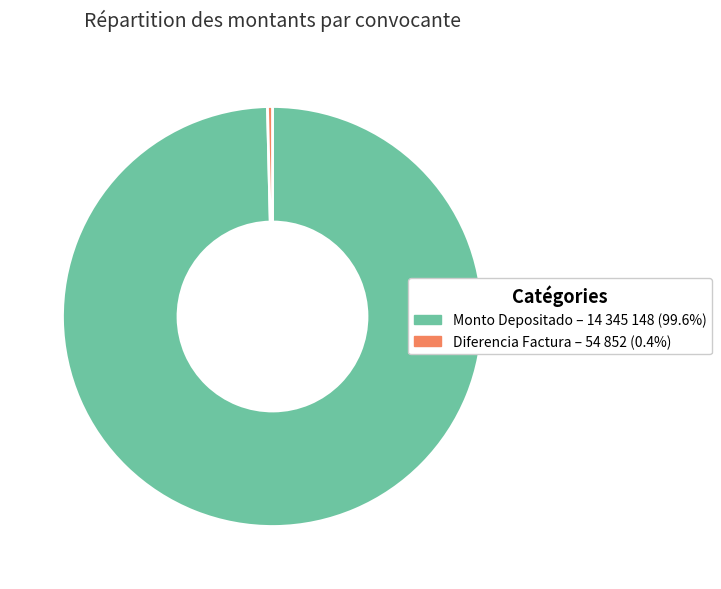

Is there any slice that represents more than half of the pie?

Yes